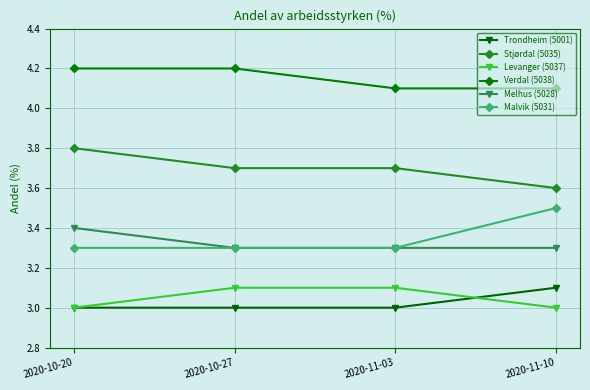

True or false: Trondheim (5001) has more than 1 points higher than both neighbors.

False